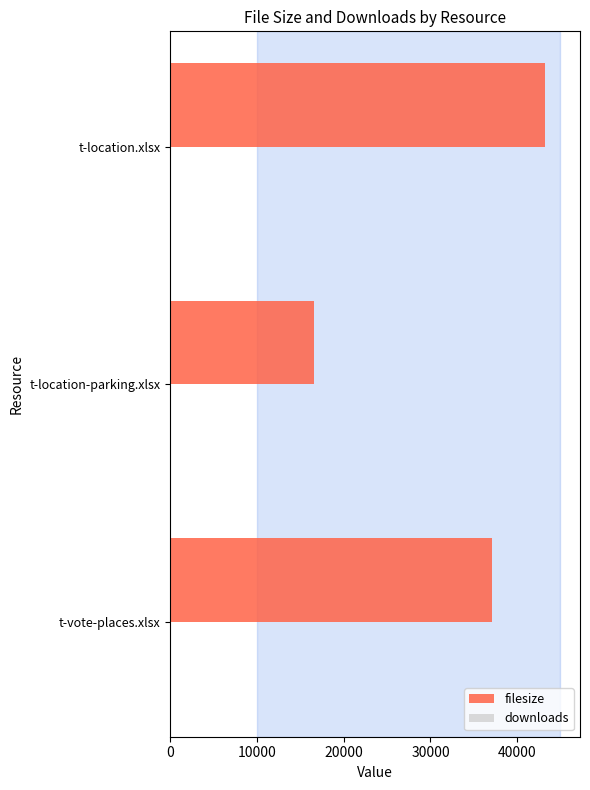

What is the difference between the values at t-vote-places.xlsx and t-location-parking.xlsx?

20457